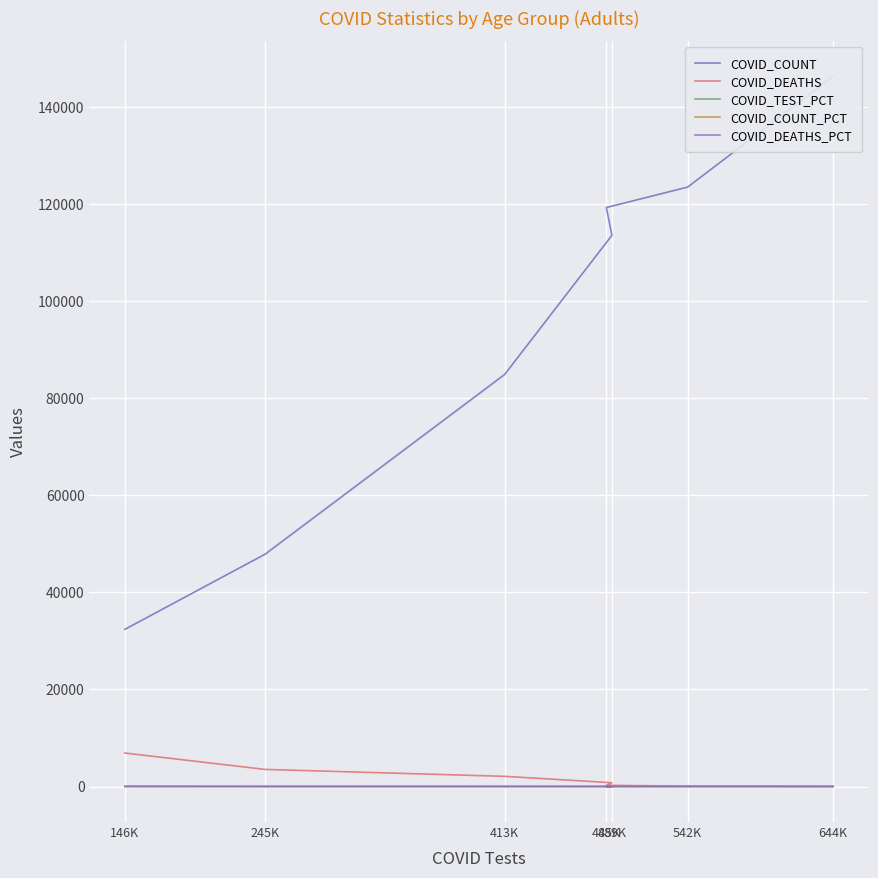

True or false: COVID_TEST_PCT has a value of 16.3 at 413K.

False